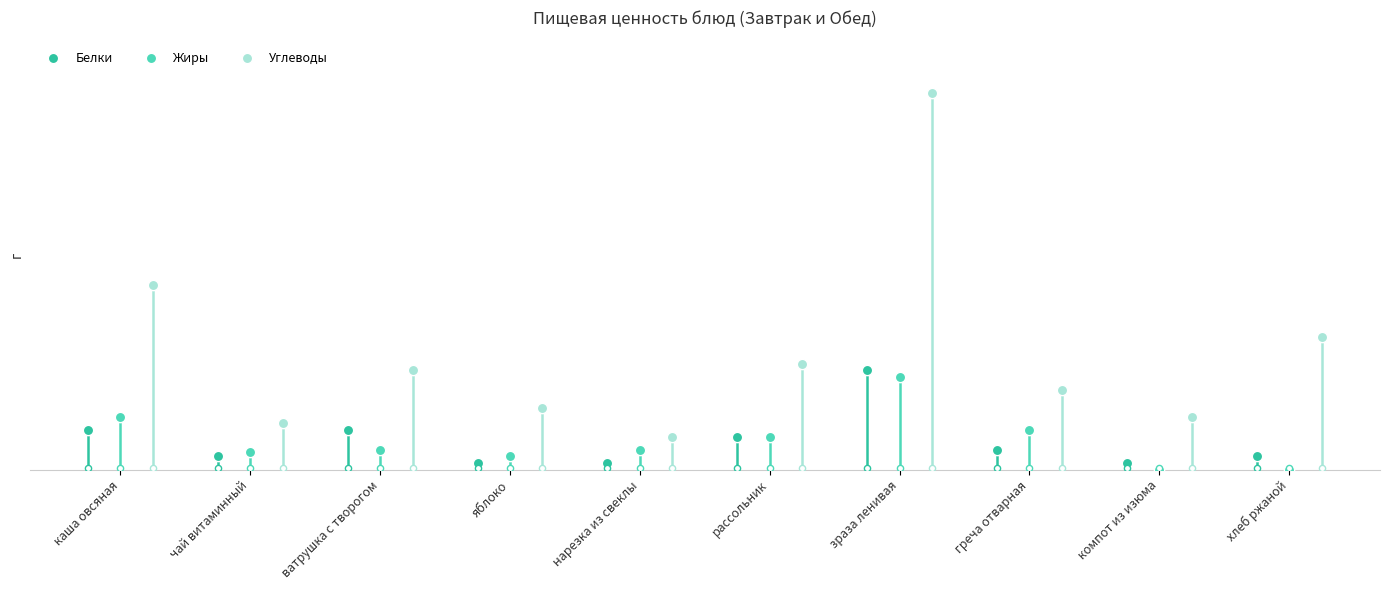

Which series has the largest Y range (max minus min)?

Углеводы